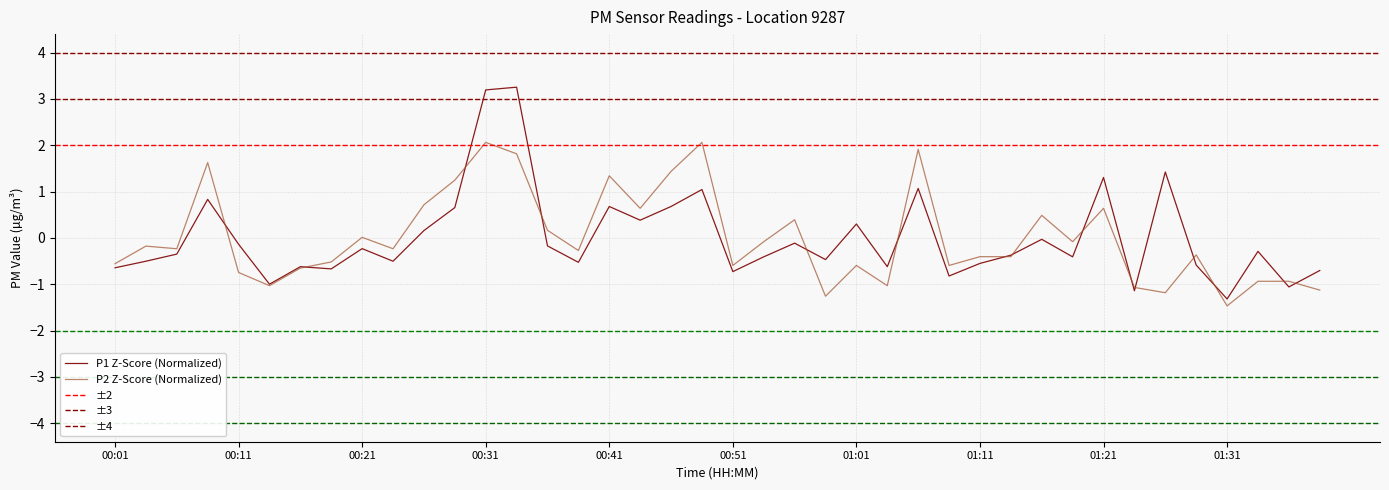

Where does the P1 series first go above 0?

00:09